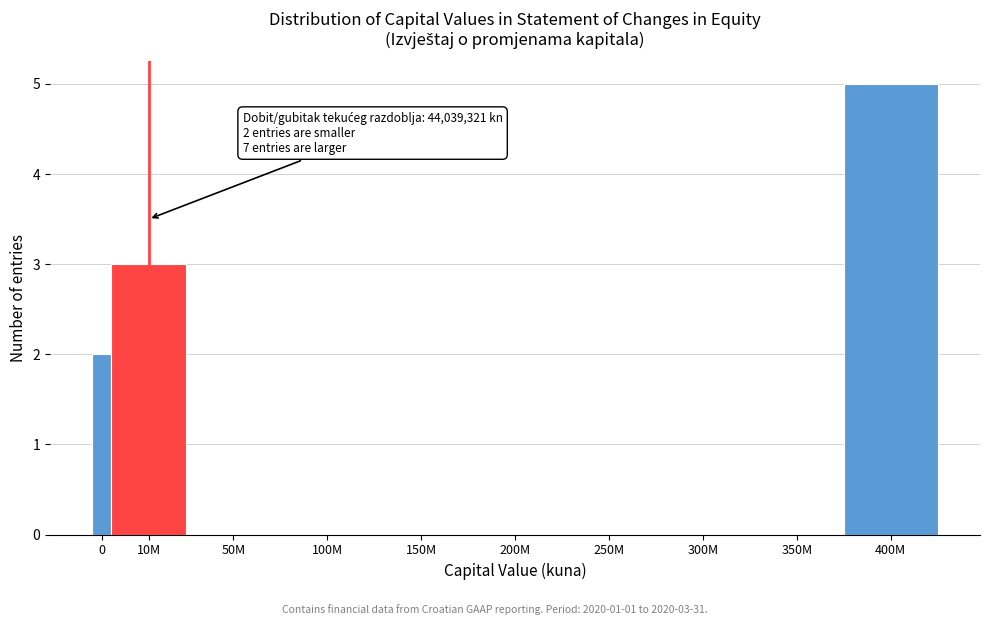

Reading left to right, extract all data points from this chart.

0=2	10M=3	50M=0	100M=0	150M=0	200M=0	250M=0	300M=0	350M=0	400M=5